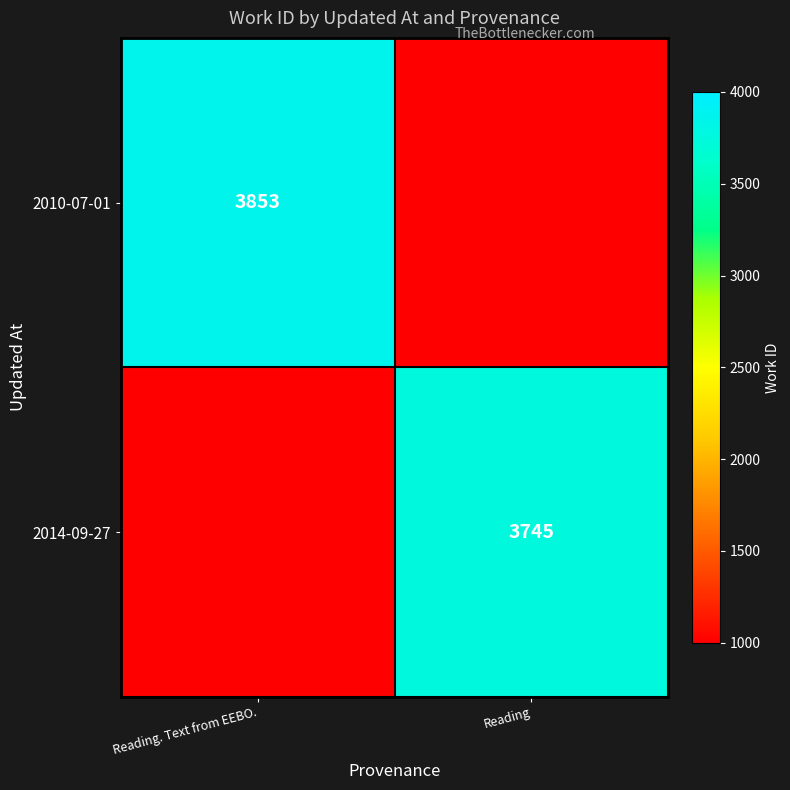

Is it true that 2010-07-01 equals 6560 at Reading. Text from EEBO.?

False